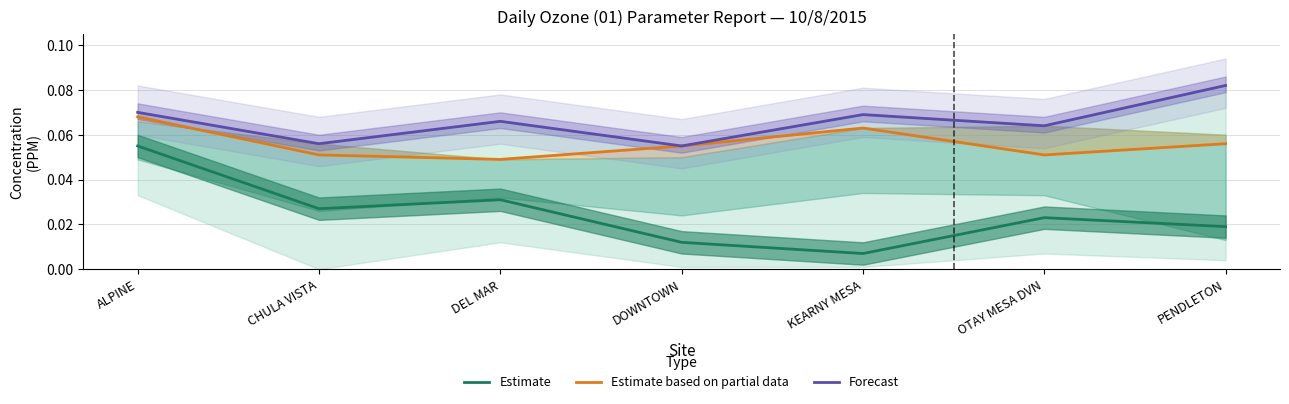

True or false: Forecast has a value of 0.0 at KEARNY MESA.

False